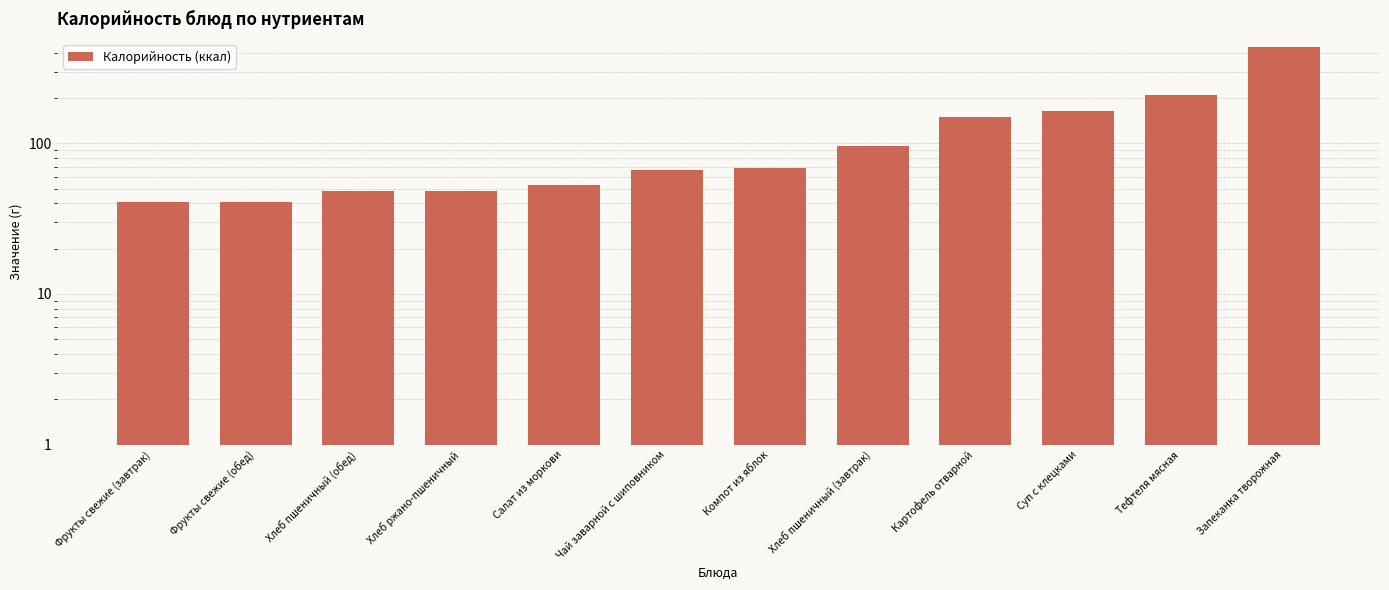

What is the smallest value displayed?

41